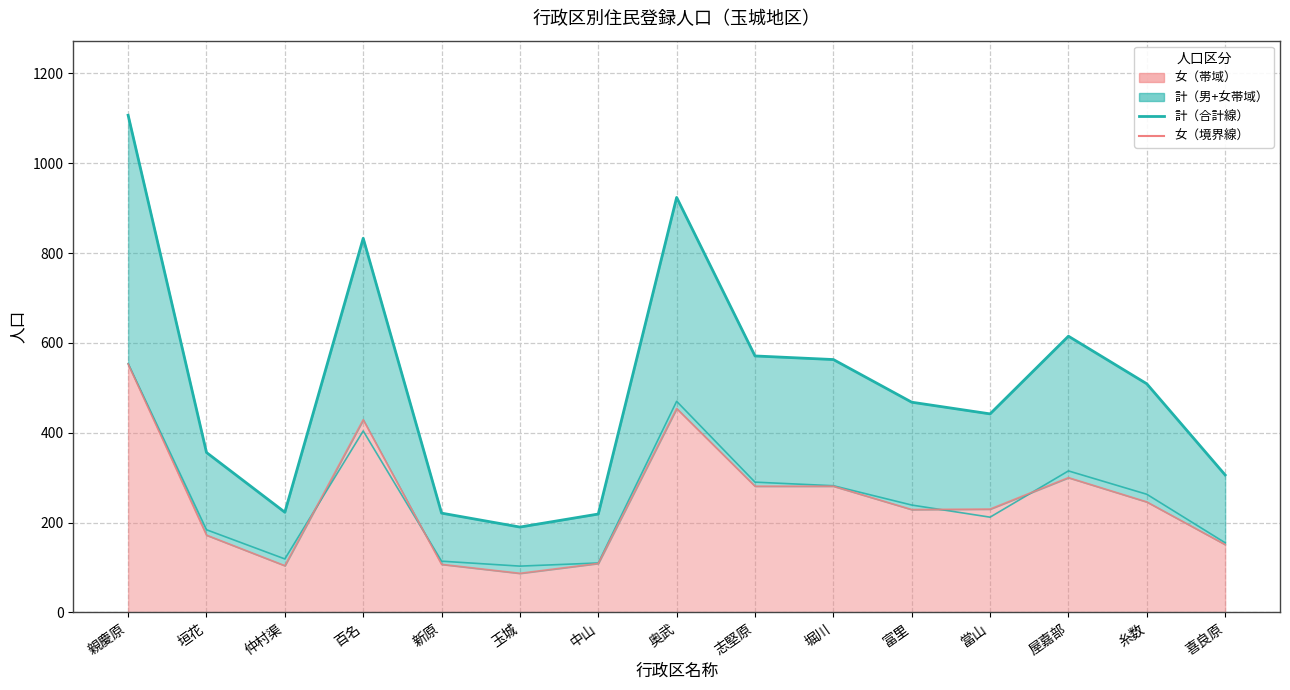

What is the value of the 男 point at the 6th from the left?

103